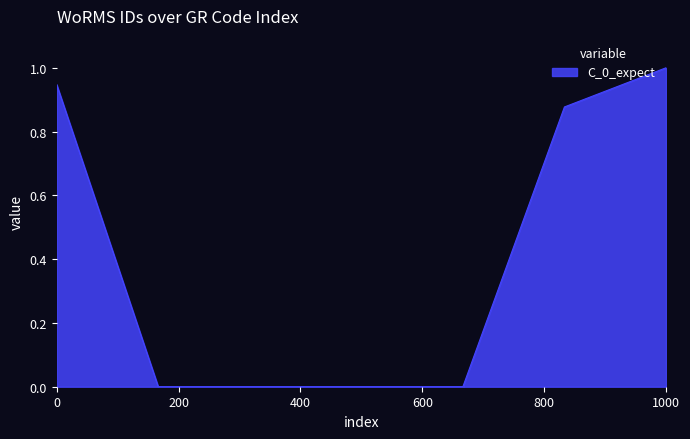

What is the sum of all values?

2.8